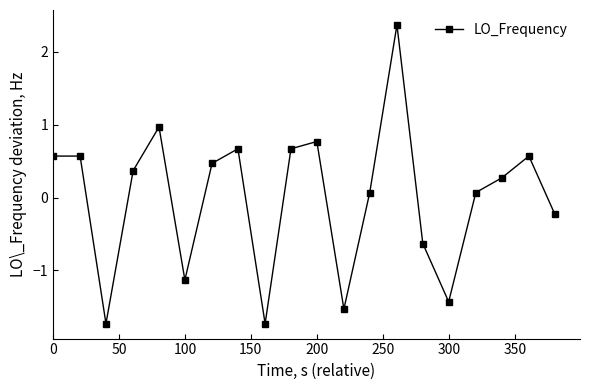

What is the minimum value shown in the chart?

-1.7